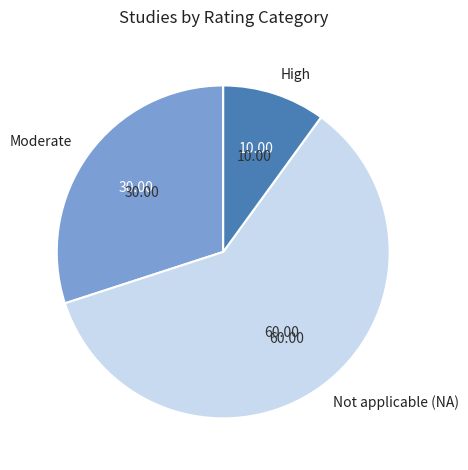

Which category has the smallest portion of the pie?

High